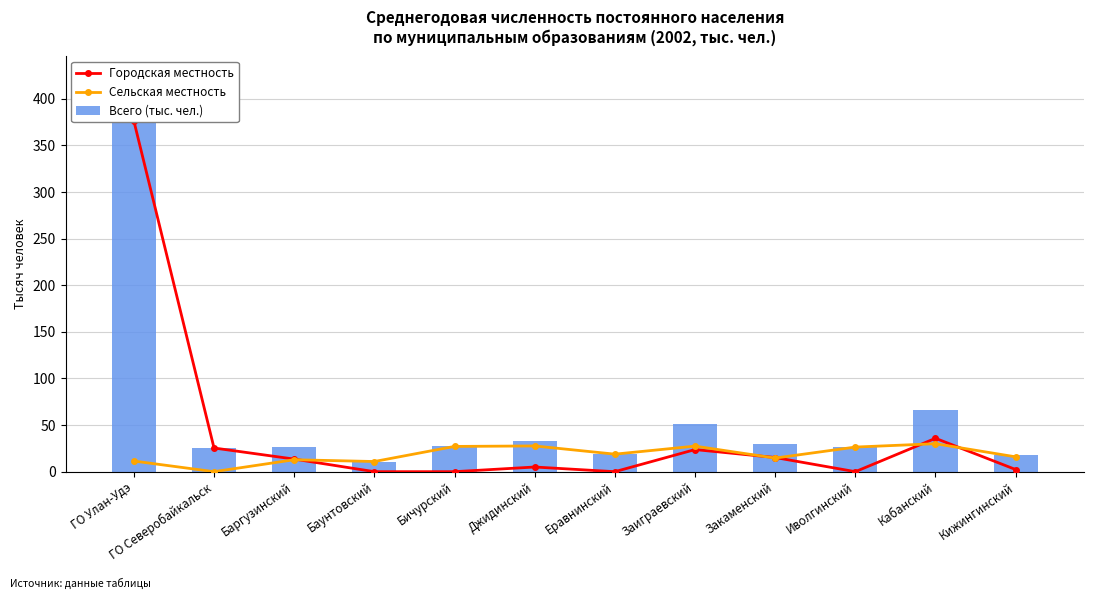

What is the difference between the second highest and second lowest values in the Сельская местность series?

16.7